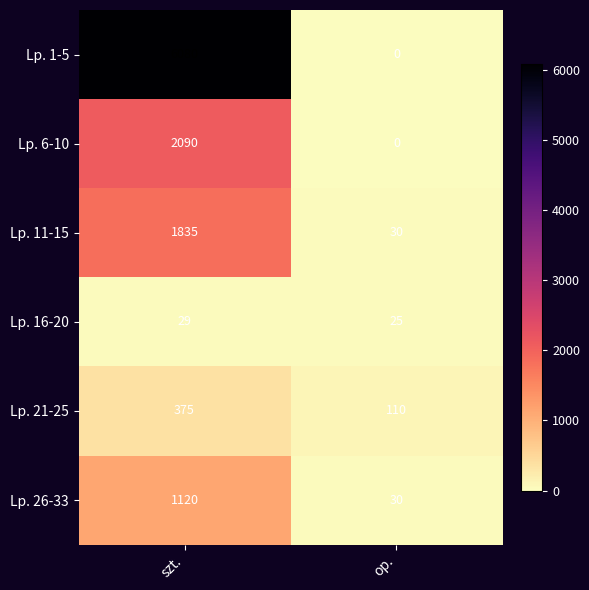

Which series has the largest total across all categories?

Lp. 1-5